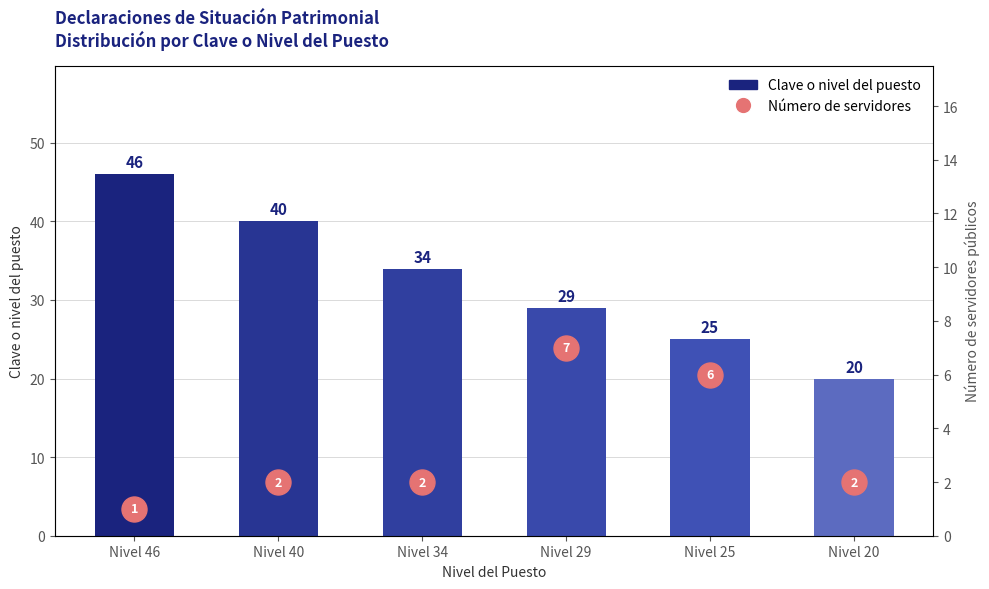

At which label does Clave o nivel del puesto reach its minimum?

Nivel 20